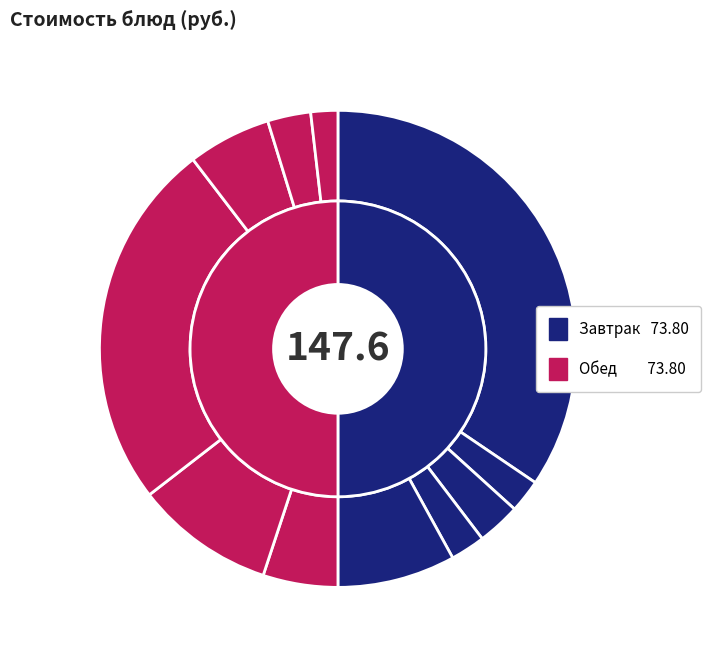

Does any single category account for the majority?

No